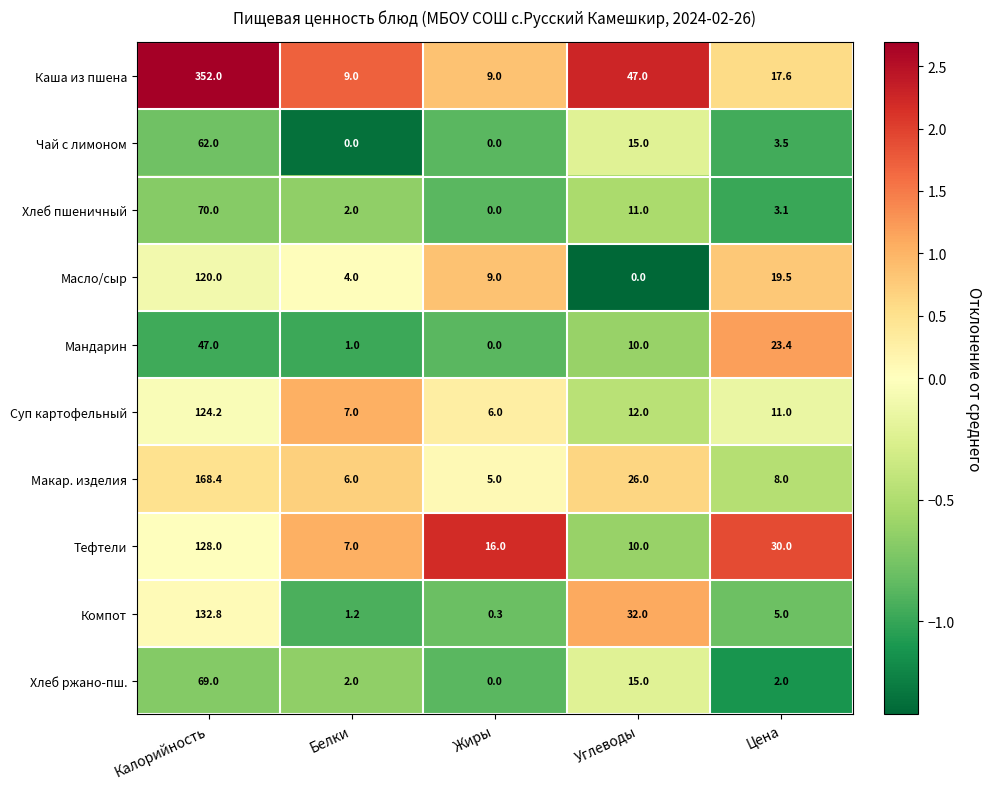

Read the Масло/сыр value at Жиры.

9.0